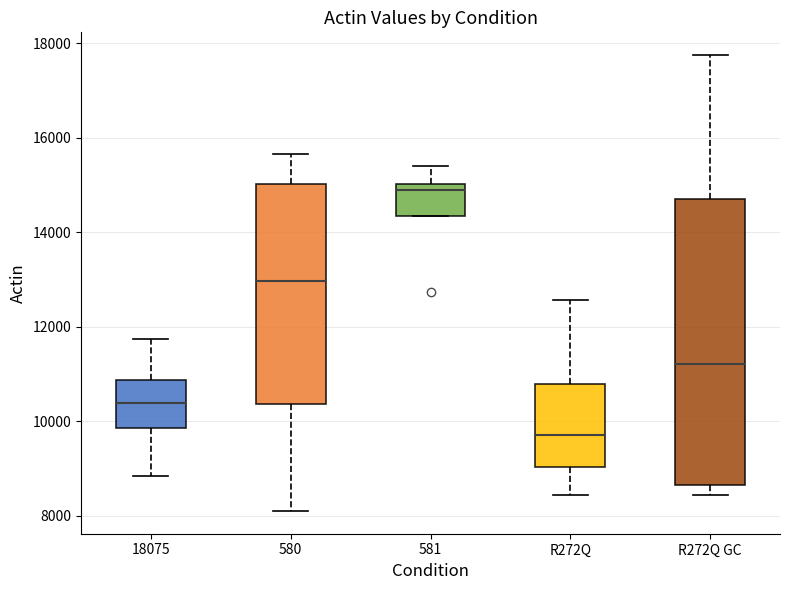

Where does the upper whisker of the box for 581 end on the y-axis? The values are not printed on the chart, so give them approximately, as read against the axis.

15400